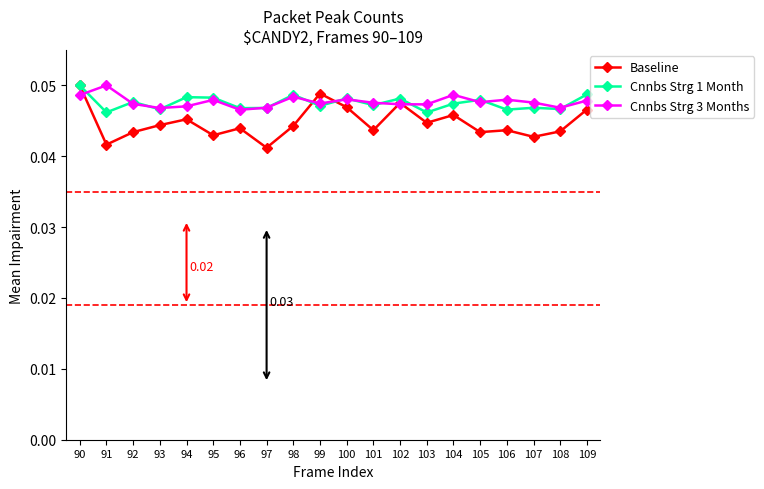

Which series ends up on top after the final intersection of Cnnbs Strg 1 Month and Baseline?

Cnnbs Strg 1 Month